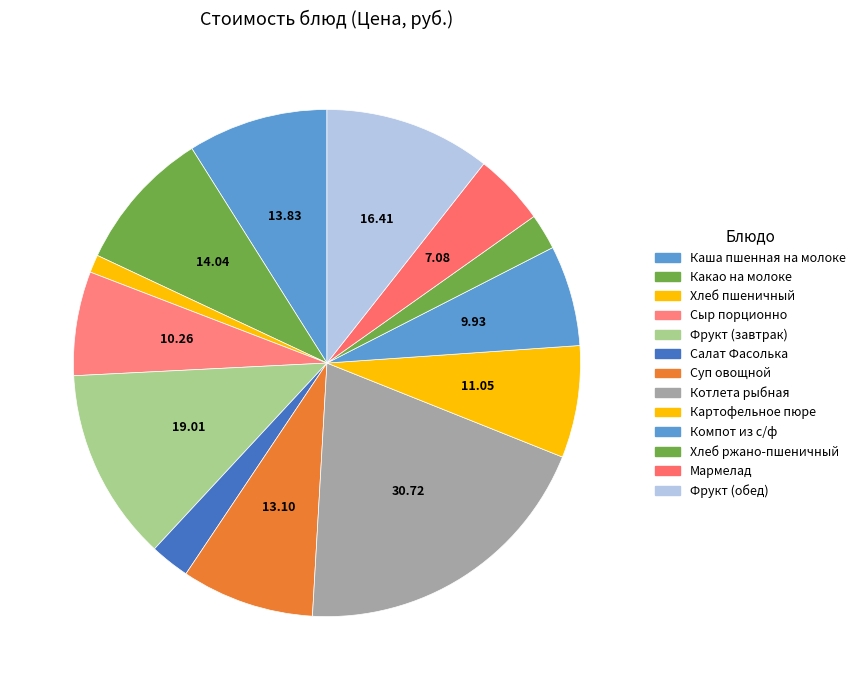

Combined, do Сыр порционно and Хлеб ржано-пшеничный account for over 50%?

No